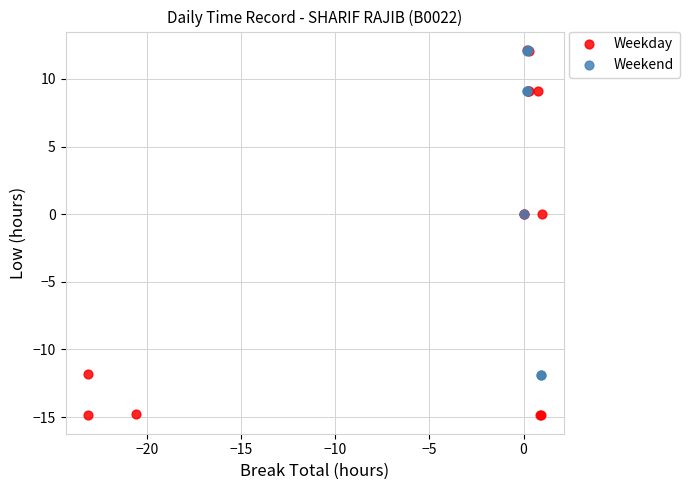

Which series contains the lowest Y value?

Weekday